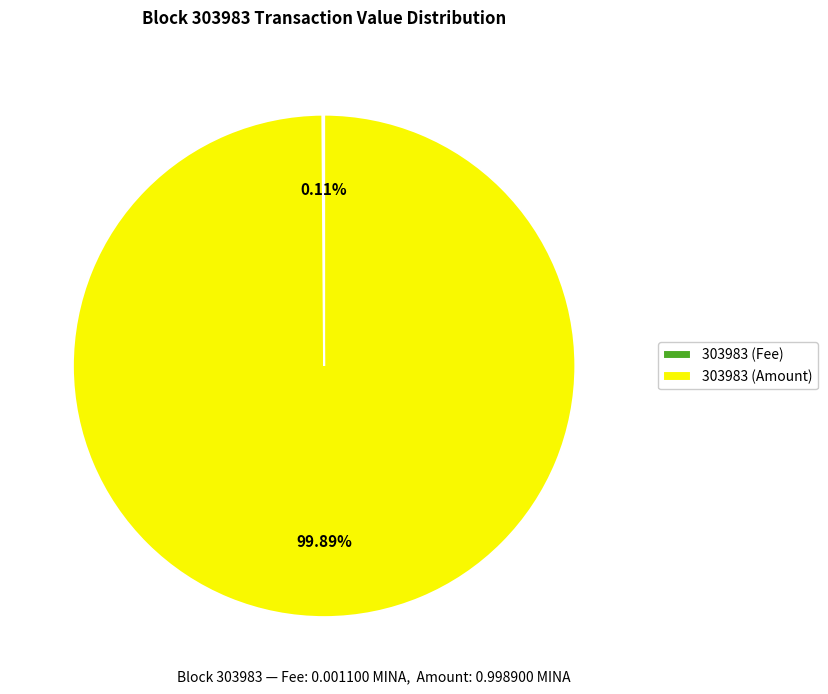

Does 303983 (Amount) represent more than half of the total?

Yes